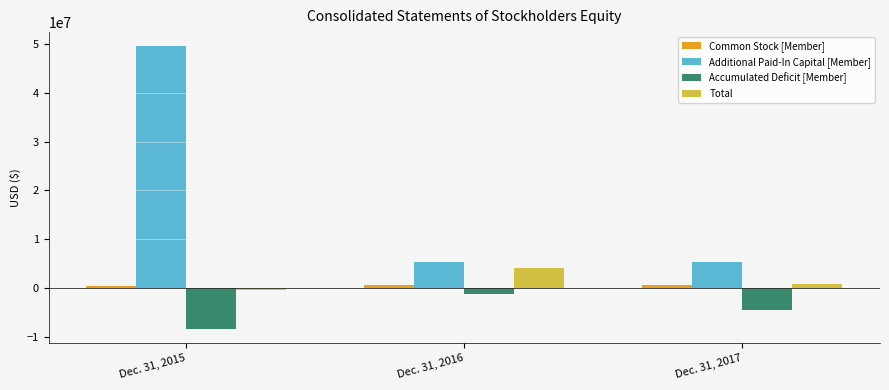

The Total series shows 804876 at Dec. 31, 2017. True or false?

True